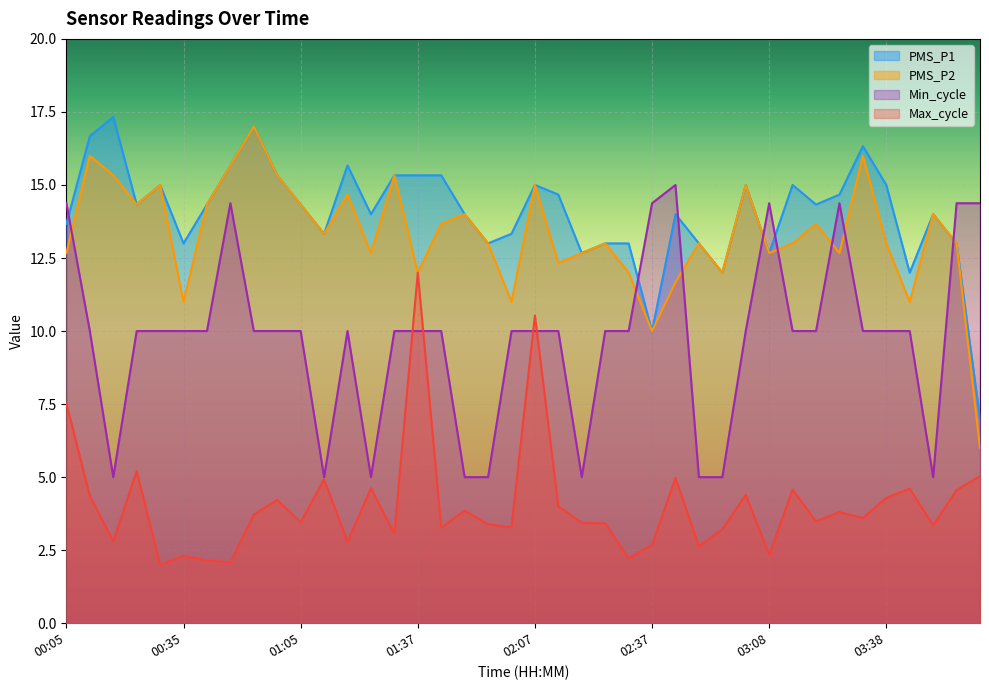

How many distinct data groups are displayed?

4